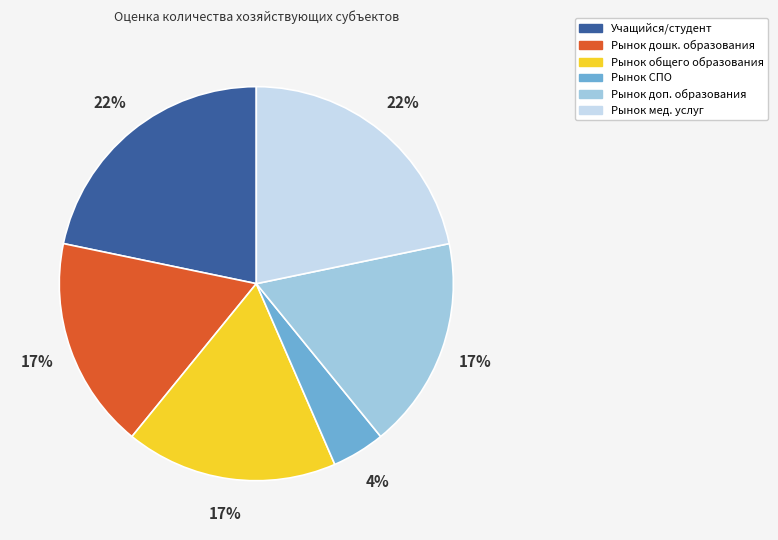

Is there a majority slice in this chart?

No